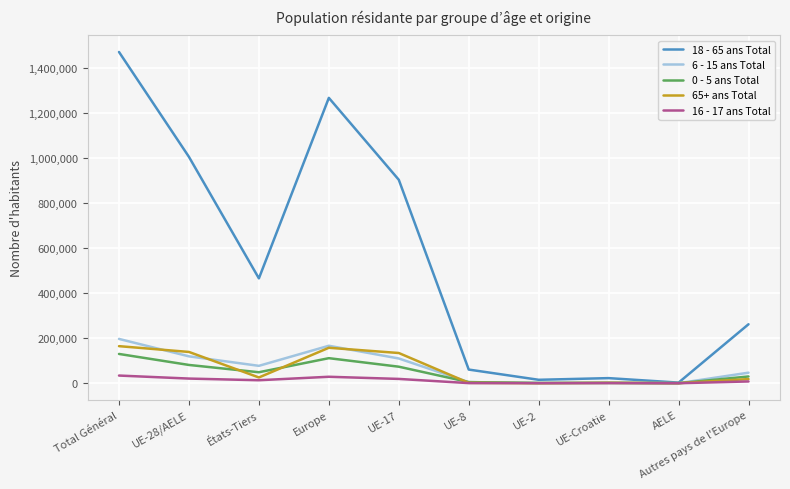

What position from the left is Autres pays de l'Europe?

10